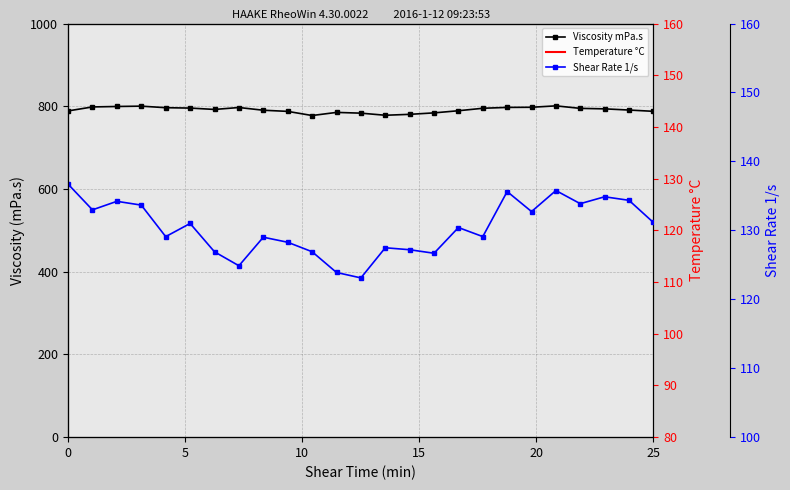

What is the difference between the second highest and minimum values in the Shear Rate 1/s series?

12.7